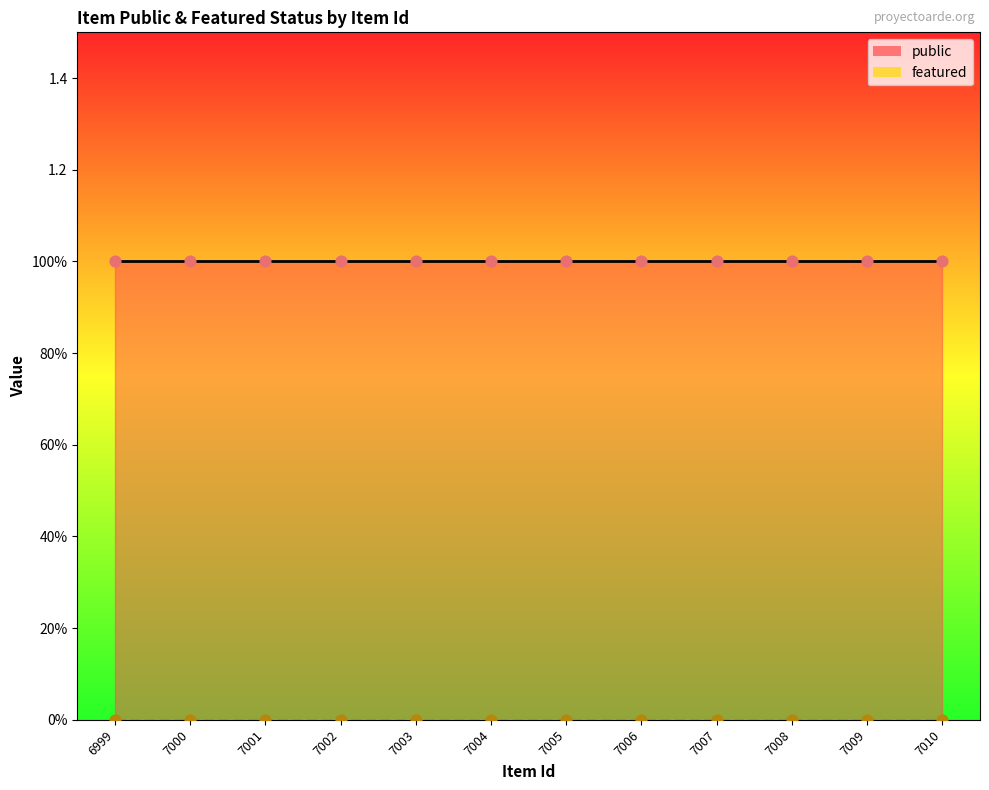

Is the value of featured at 7006 greater than the value of public at 7005?

No